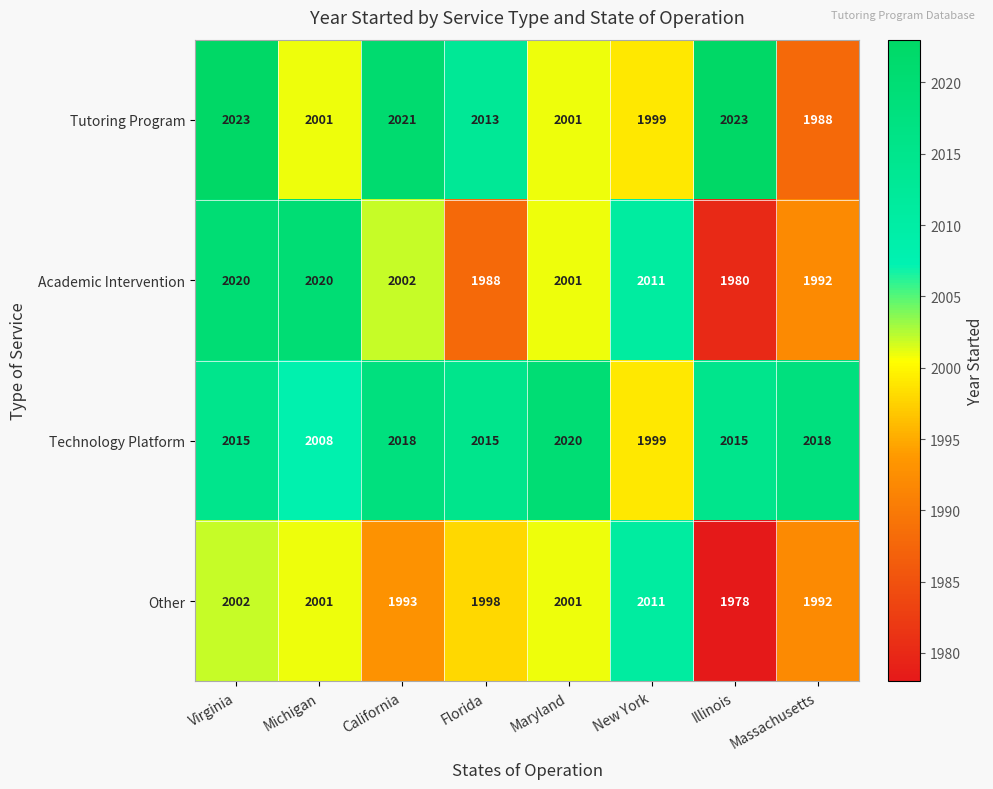

Which label corresponds to the smallest value in the chart?

Illinois